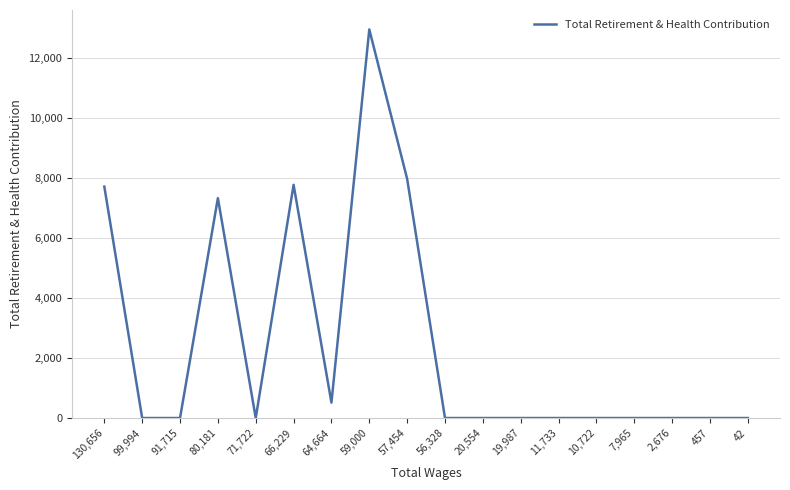

How many lines are shown in the chart?

1